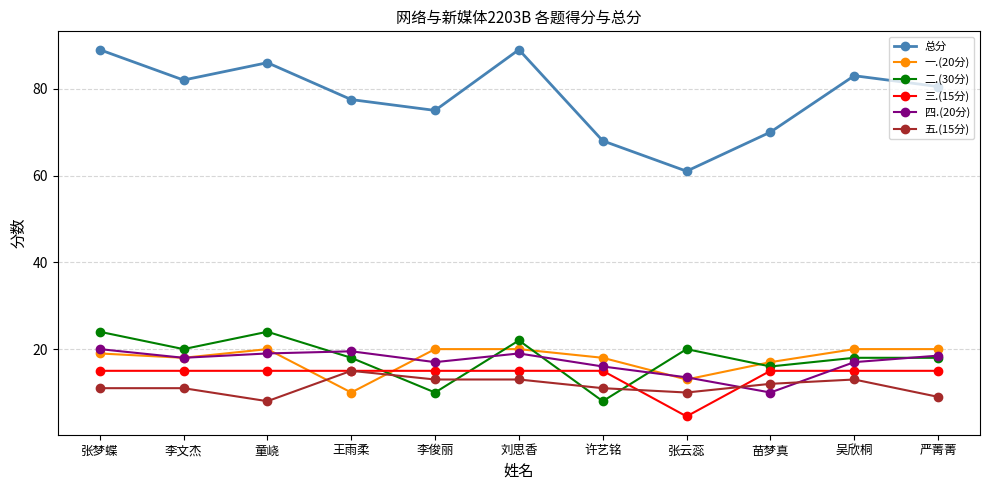

Which series changed the most between 童峣 and 刘思香?

五.(15分)